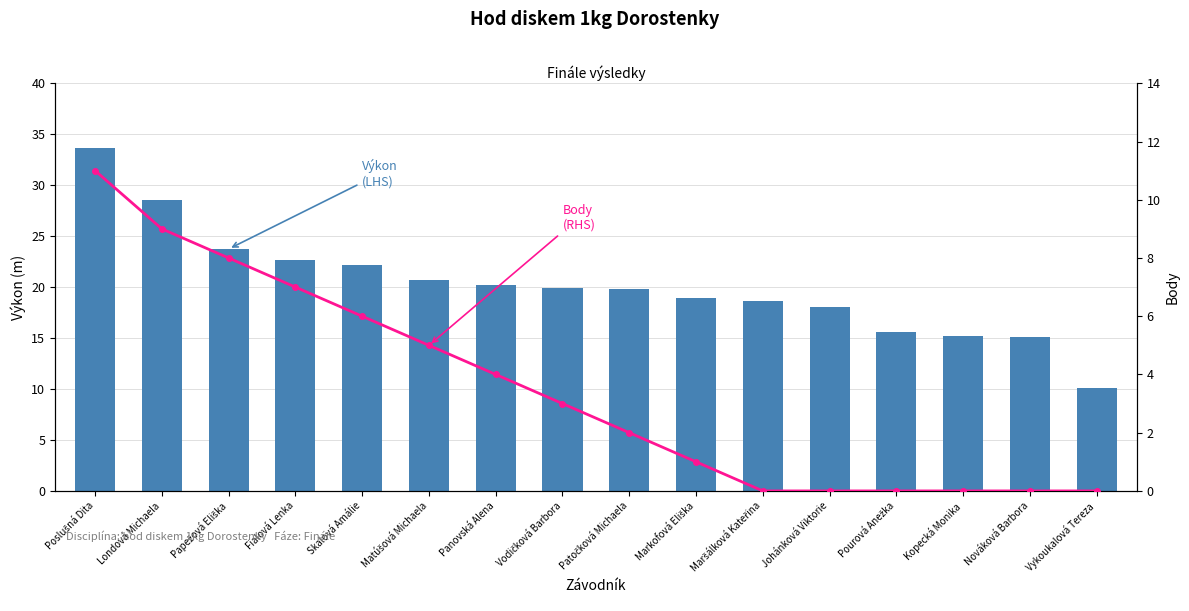

Does the chart contain any negative values?

No